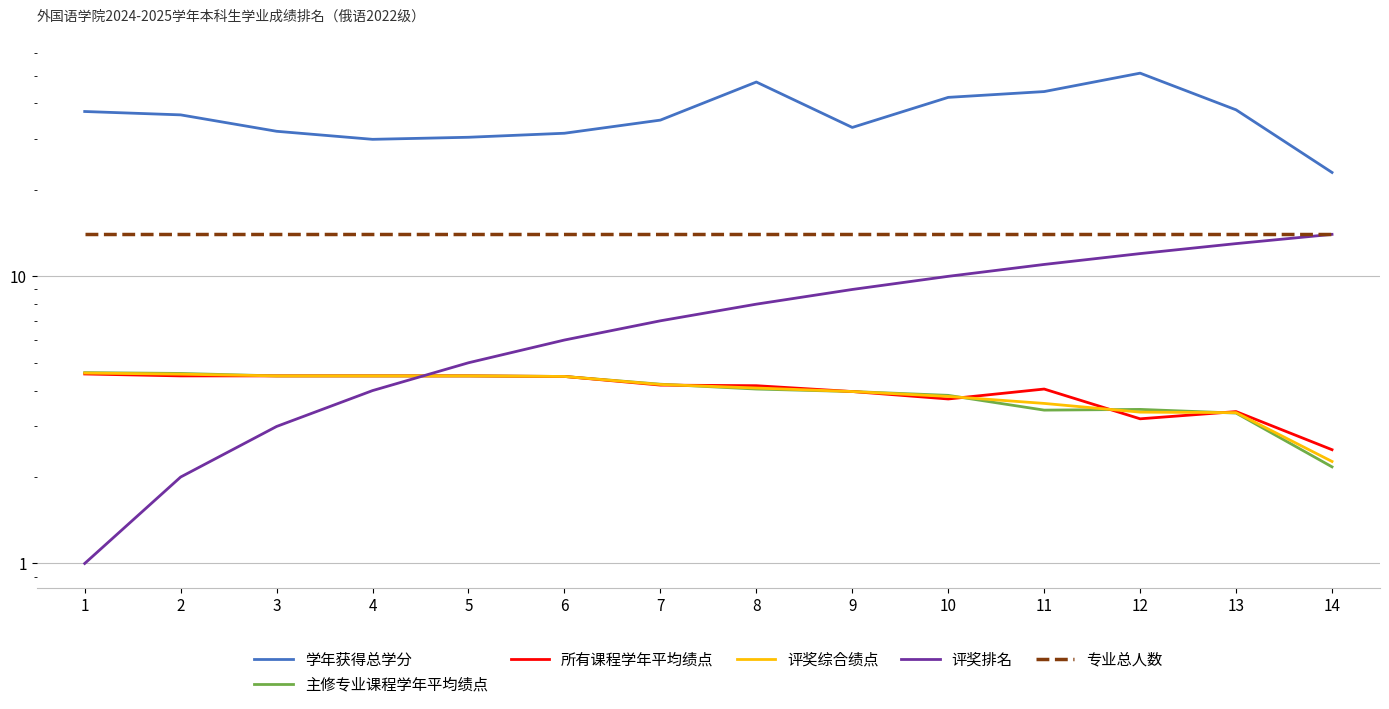

How many distinct data groups are displayed?

6